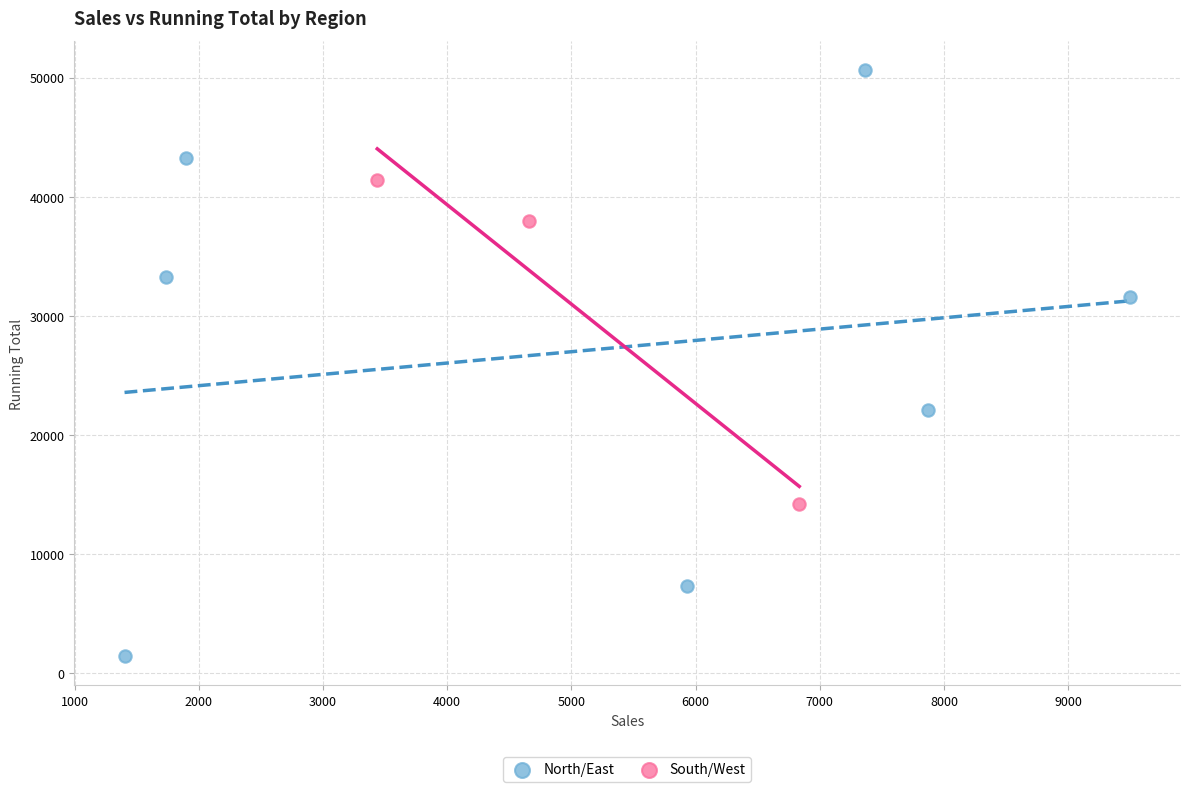

Which series contains the lowest Y value?

North/East